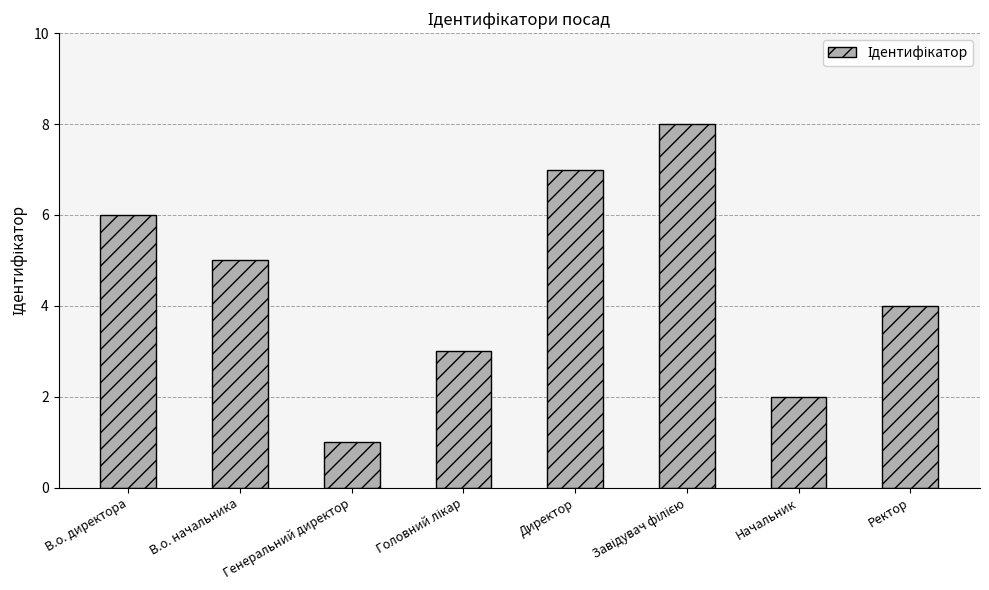

Is it true that the value at В.о. директора is 3?

False